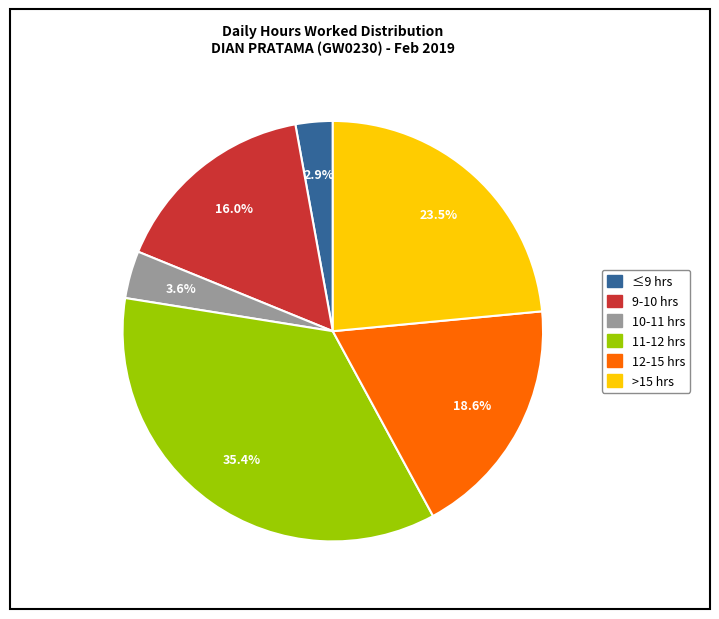

Is there any slice that represents more than half of the pie?

No